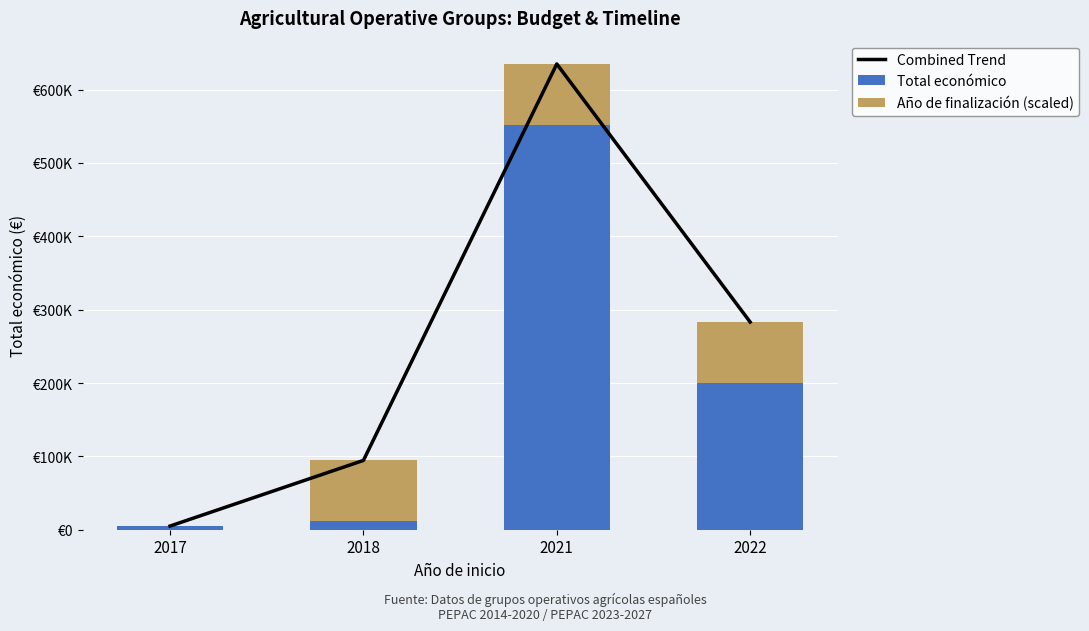

How many distinct data groups are displayed?

3